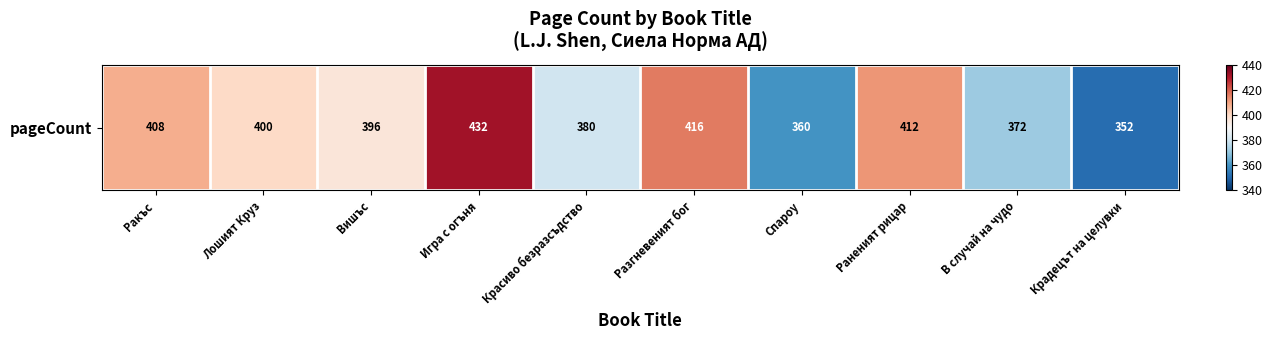

Reading left to right, extract all data points from this chart.

408	400	396	432	380	416	360	412	372	352